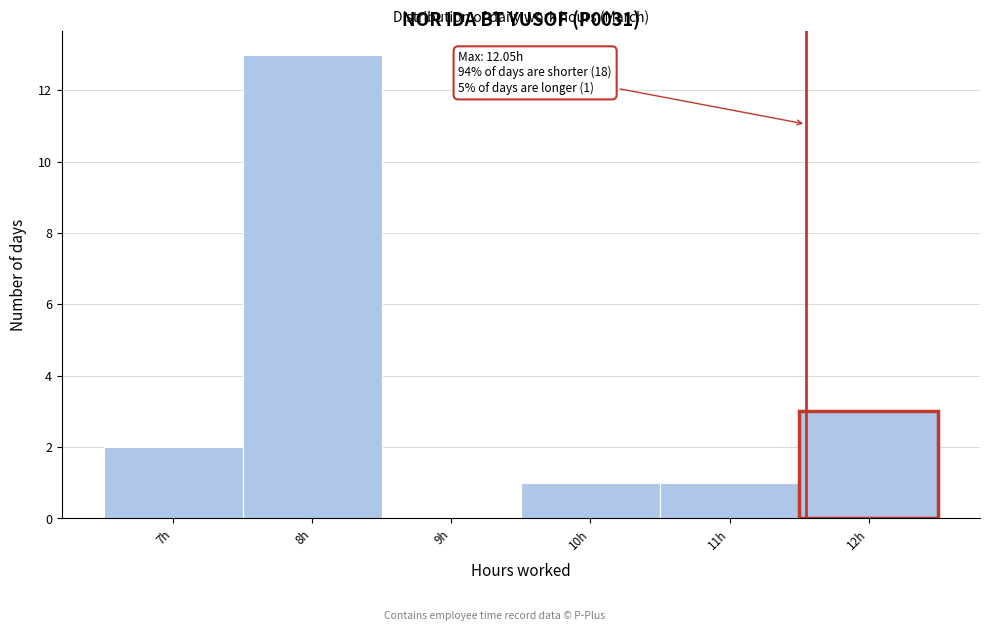

Reading left to right, what are all the values shown in this chart?

7h=2	8h=13	9h=0	10h=1	11h=1	12h=3